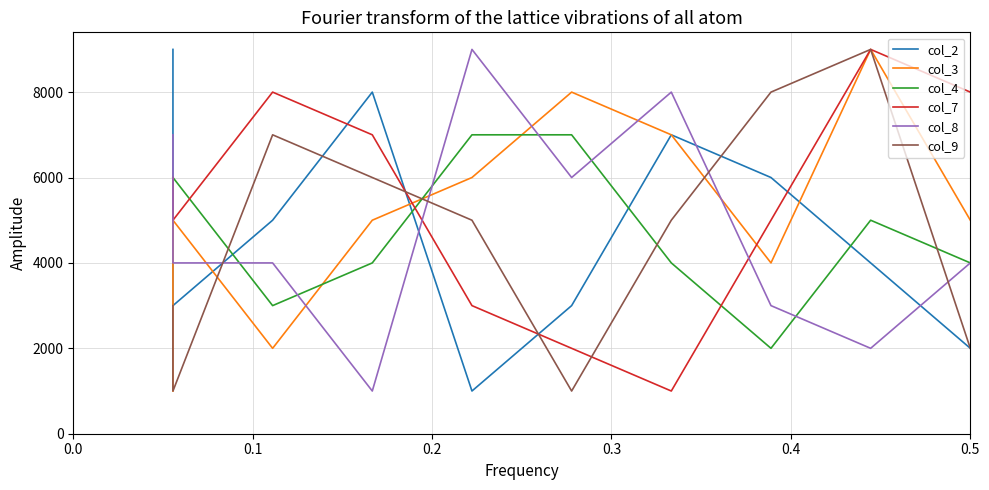

Rank the series by their maximum value, from lowest to highest.

col_4, col_2, col_3, col_7, col_8, col_9